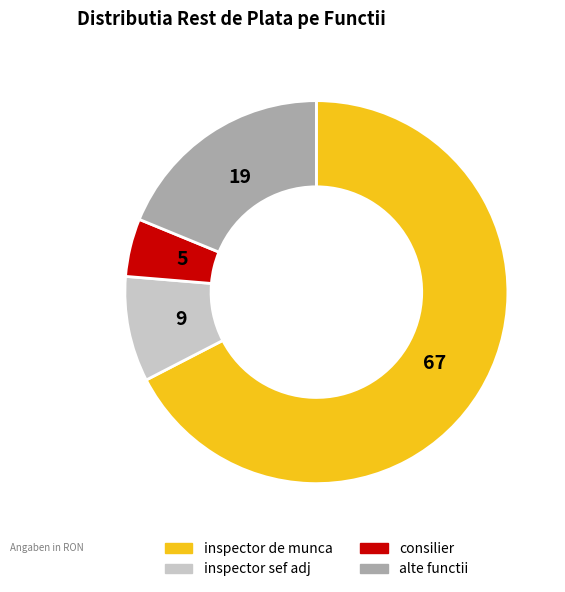

Rank the categories by value from lowest to highest.

consilier, inspector sef adj, alte functii, inspector de munca